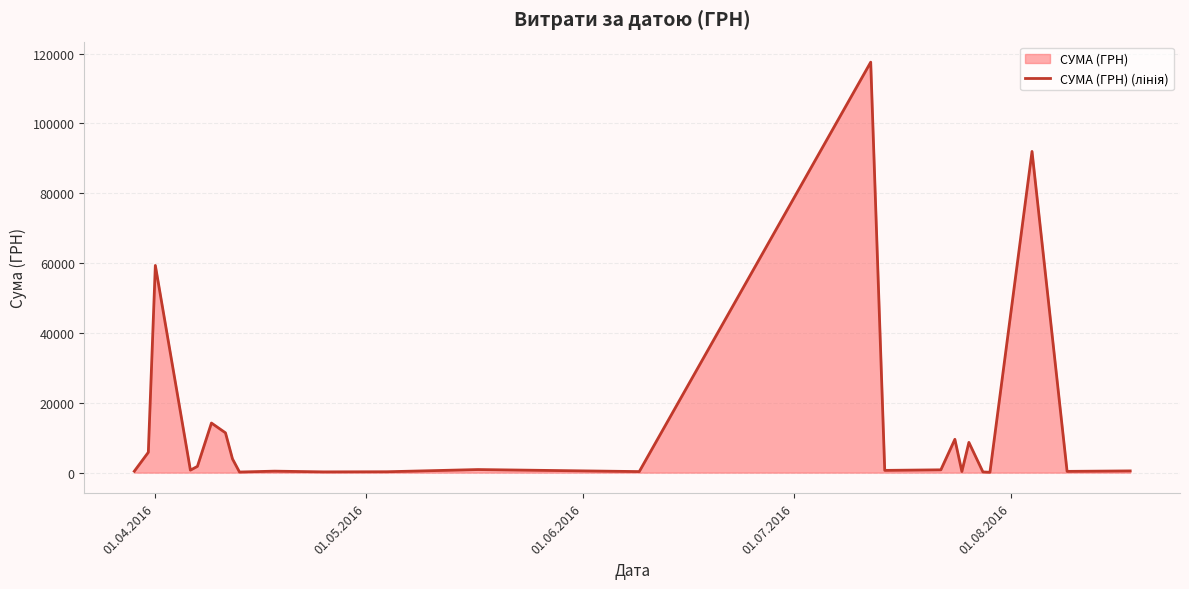

What is the greatest value displayed?

117568.8